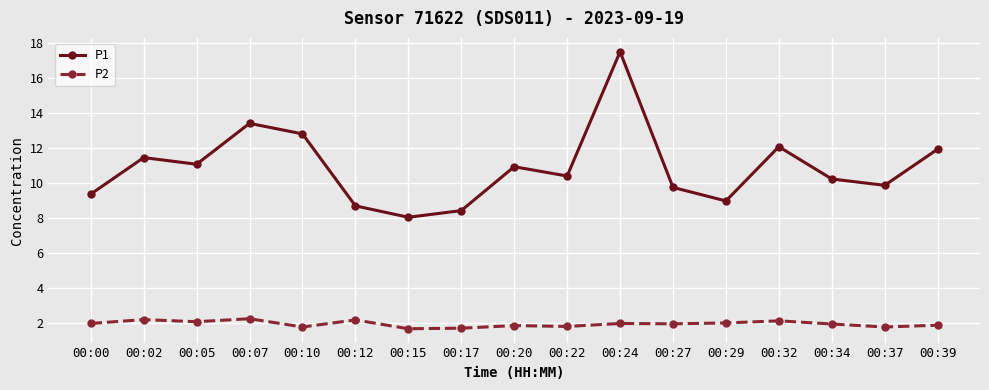

What is the approximate value of P2 at 00:24?

2.0